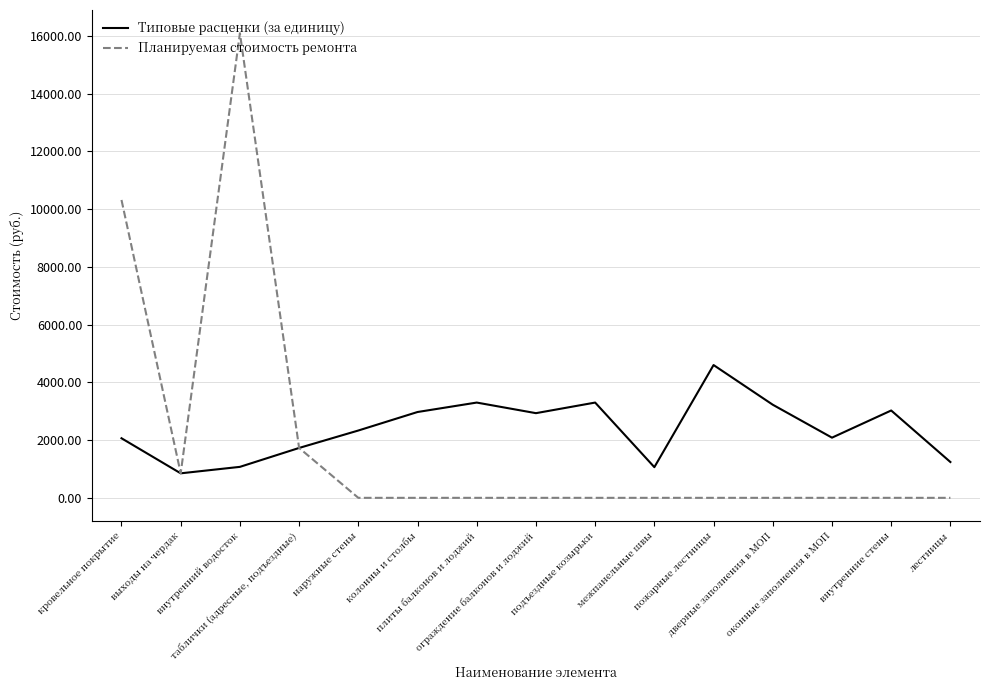

What is the difference between the second highest and minimum values in the Типовые расценки (за единицу) series?

2450.1